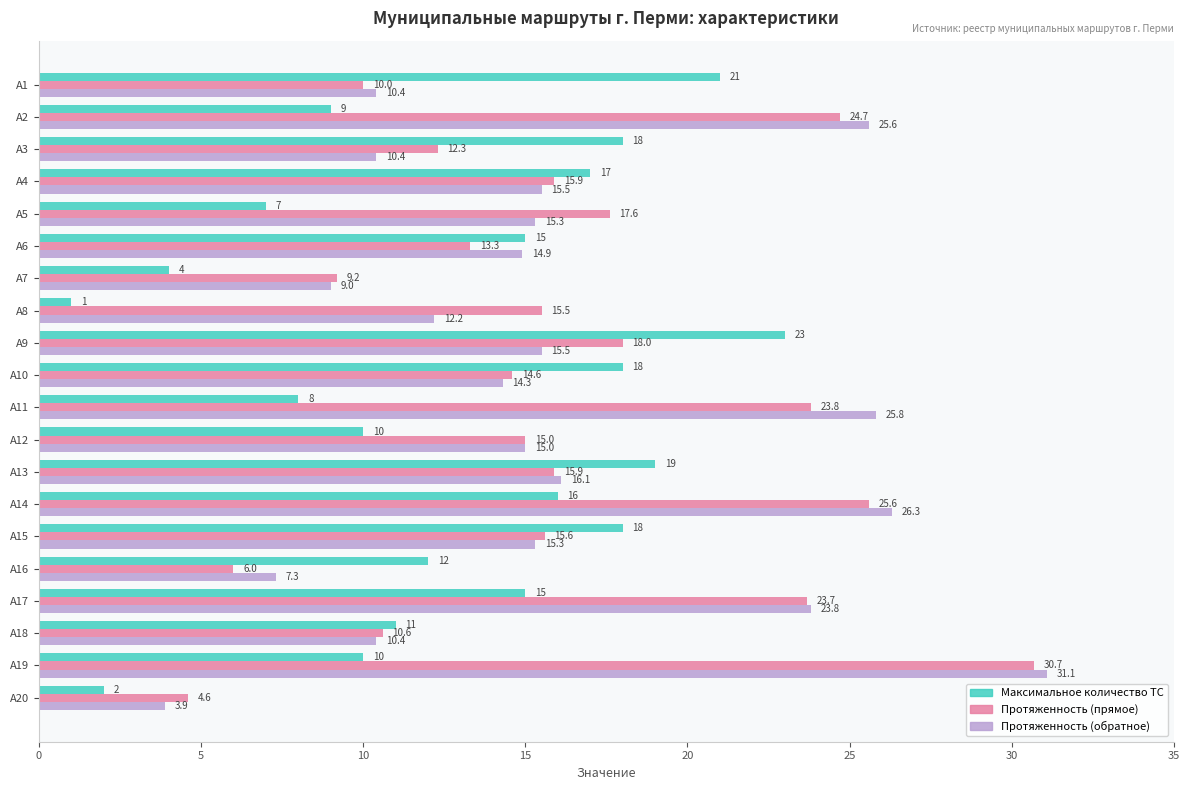

Which series has the widest spread of values?

Протяженность (обратное)